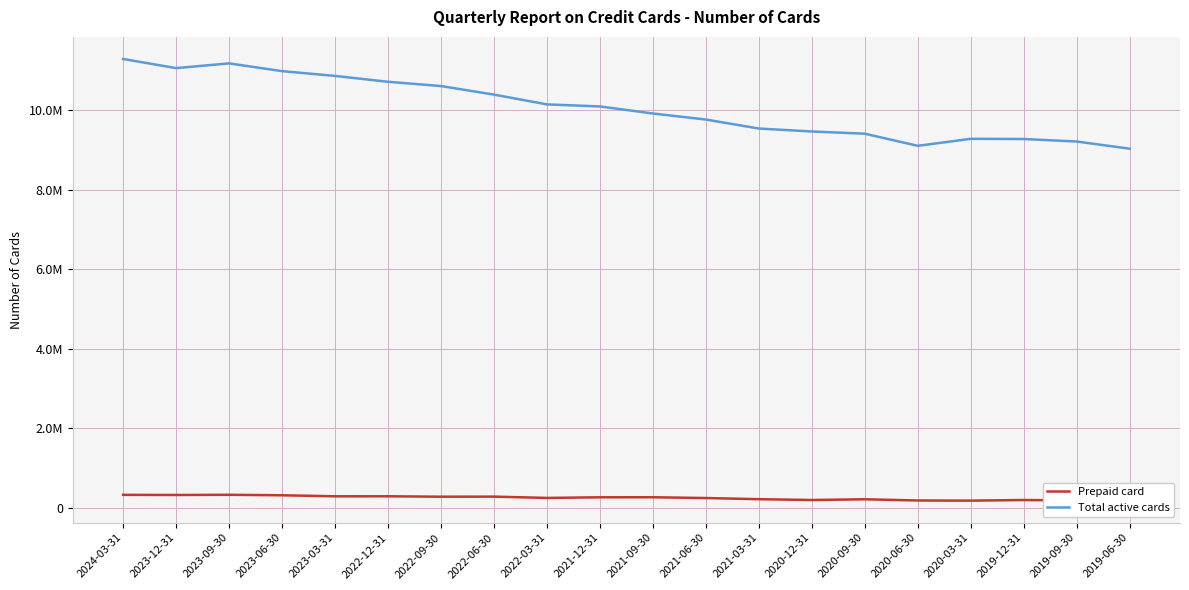

At how many categories does at least one series exceed 2319995?

20